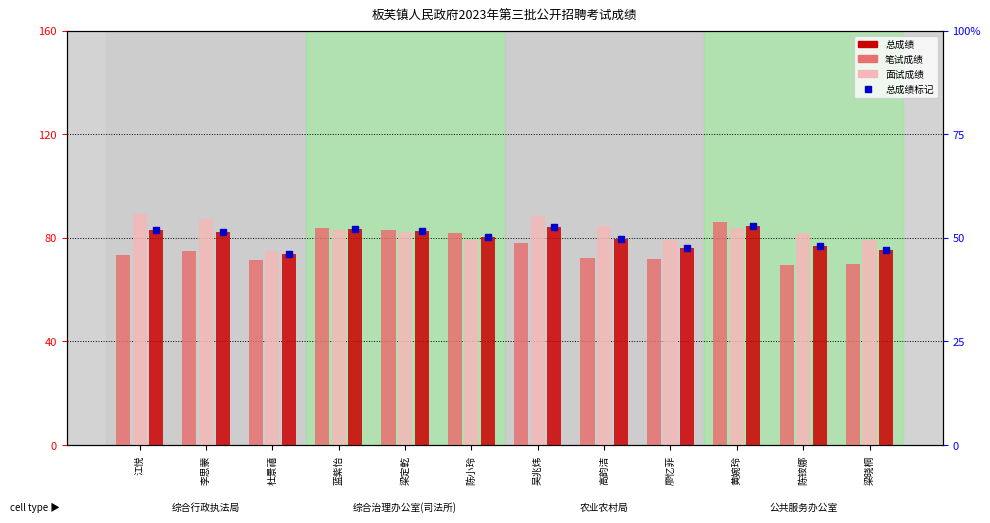

What is the lowest value of the 总成绩 series?

73.6